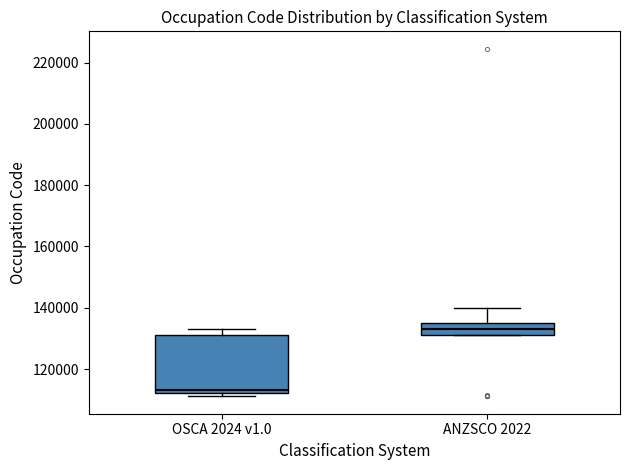

Where is the lower edge of the box for OSCA 2024 v1.0 on the y-axis? The values are not printed on the chart, so give them approximately, as read against the axis.

112000